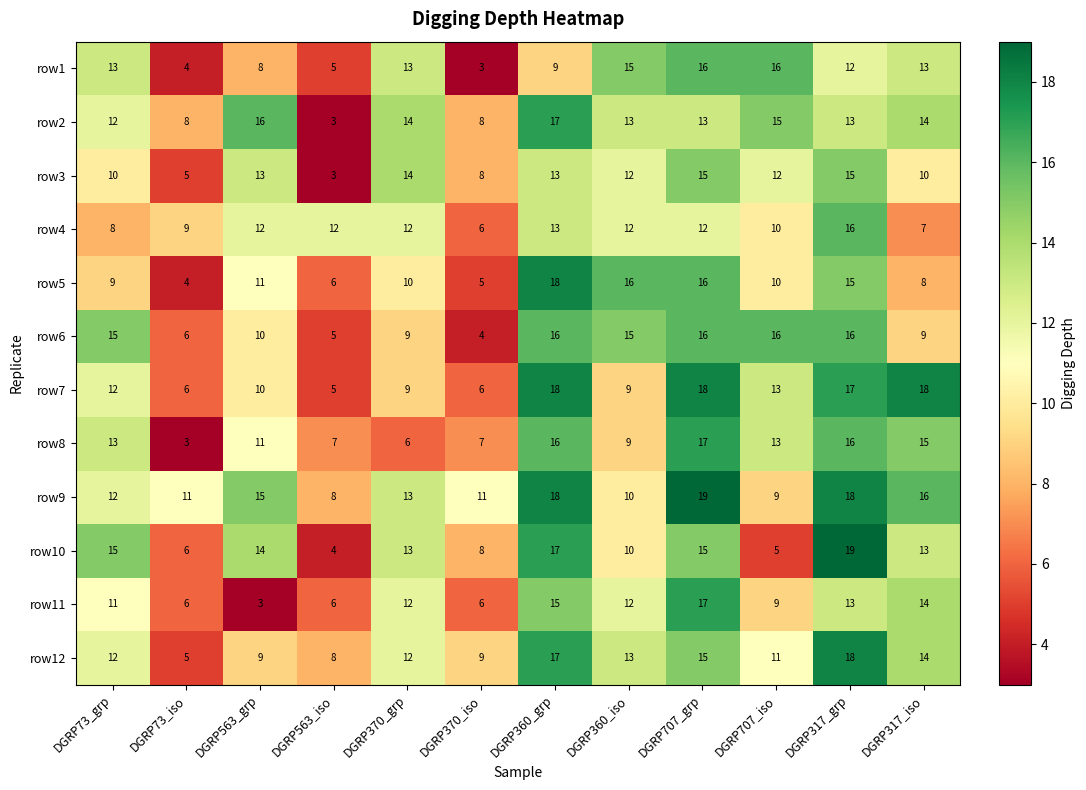

Which series changed the most between DGRP370_iso and DGRP707_iso?

row1